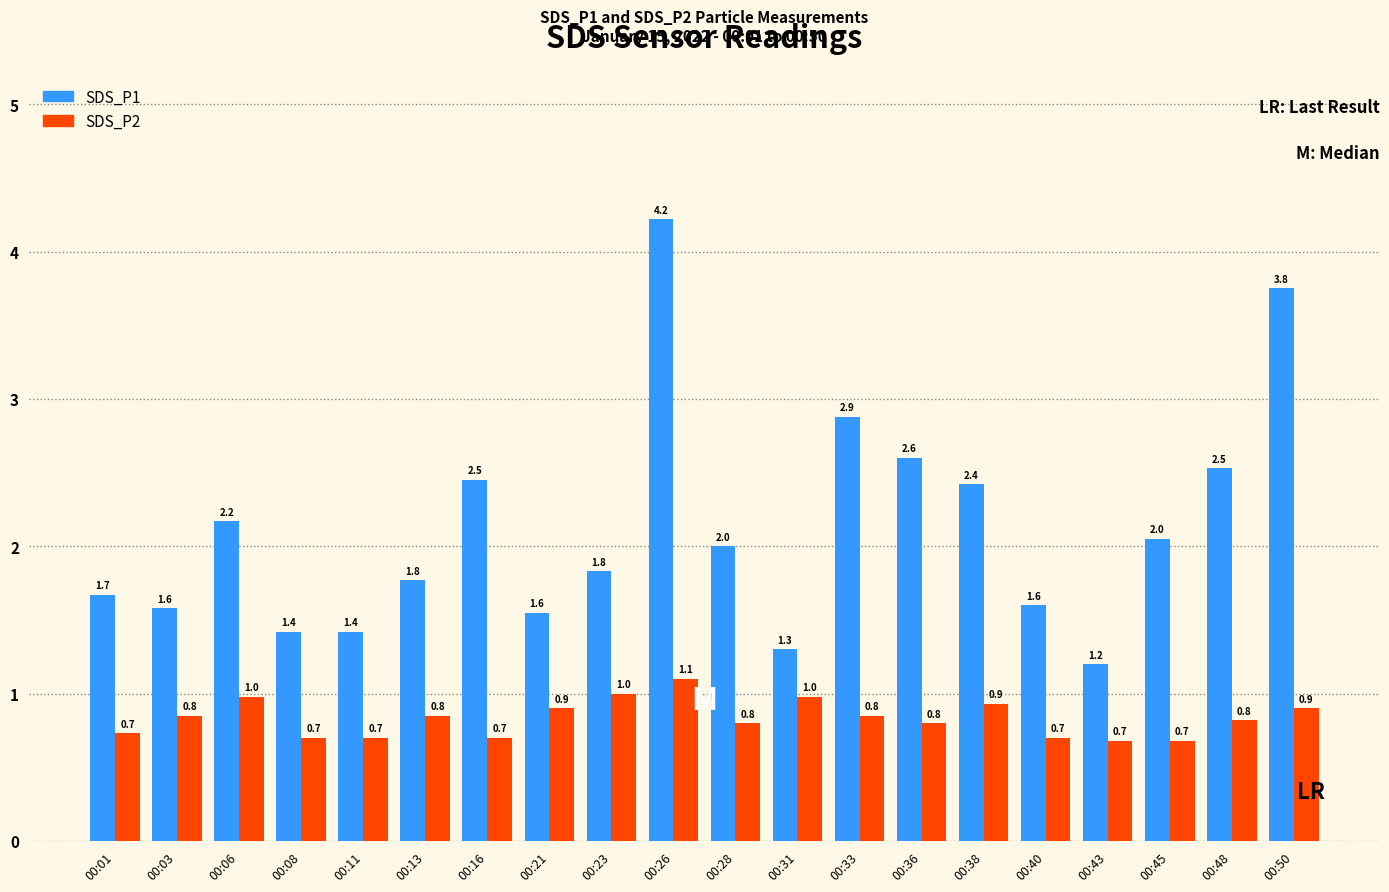

How many bars are there in total?

40